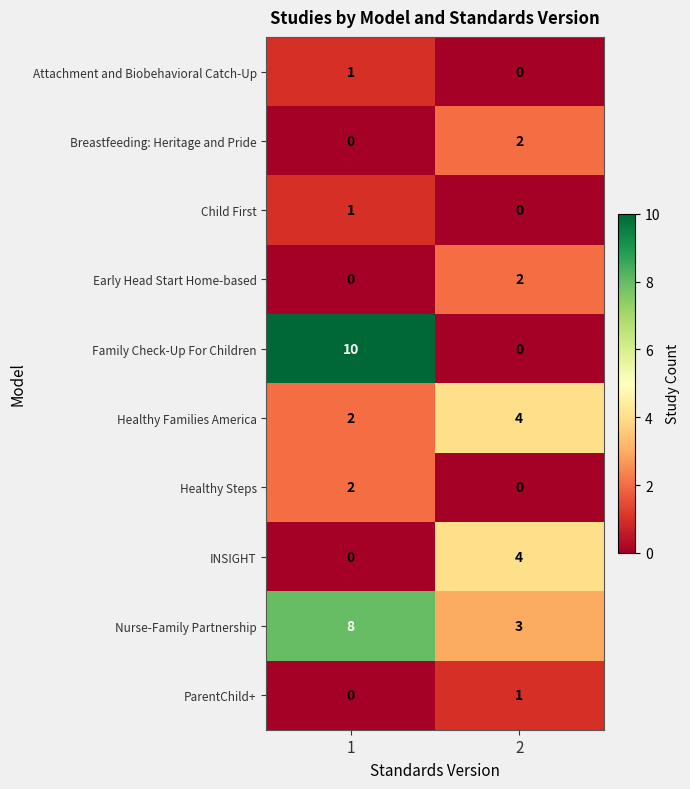

At which category does the chart reach its peak across all series?

1